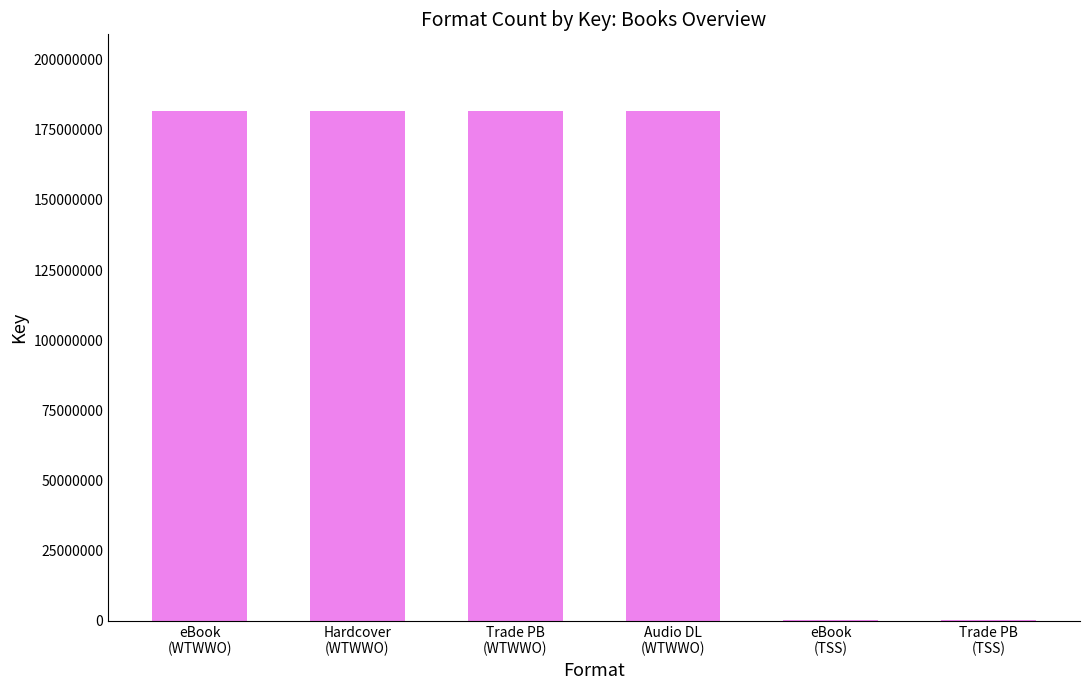

What is the sum of all values?

727583000